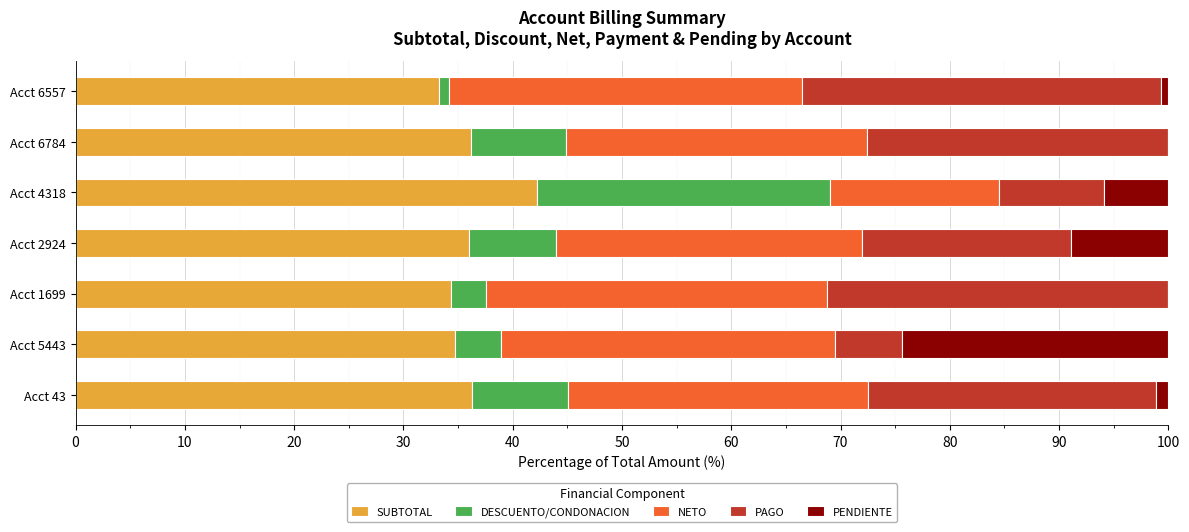

True or false: SUBTOTAL has a value of 48.1 at Acct 2924.

False